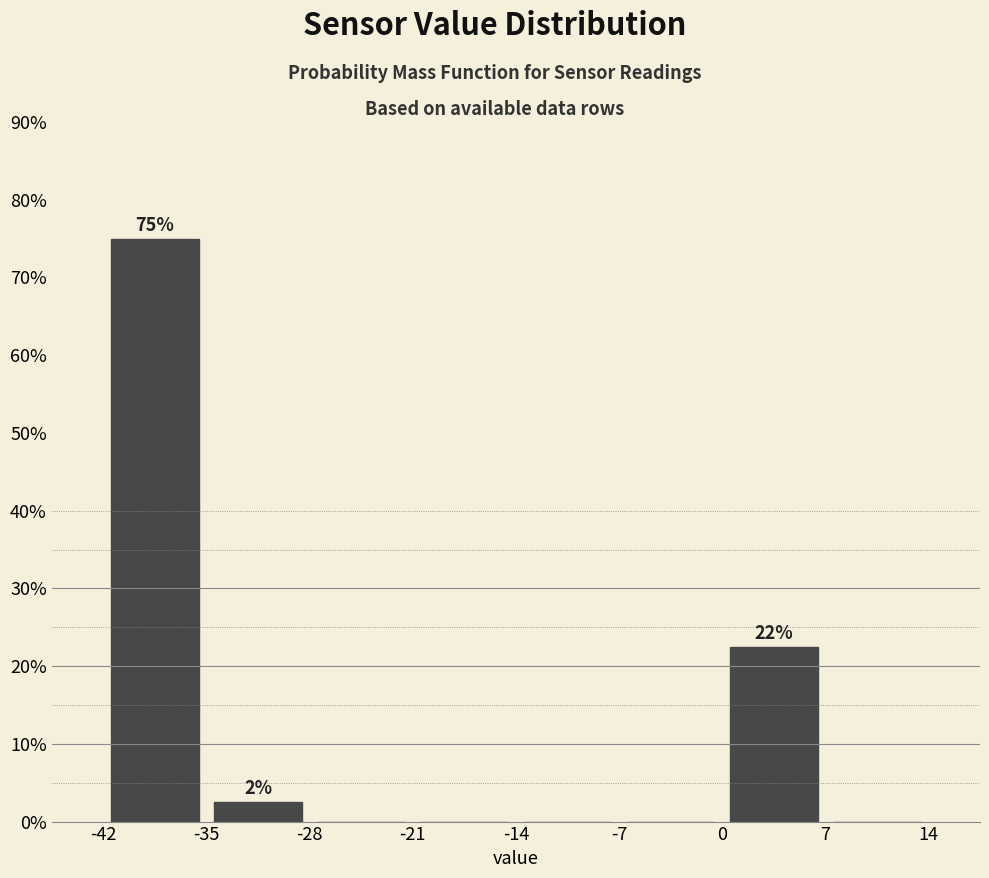

Which range on the x-axis has the tallest bar?

-42 to -35